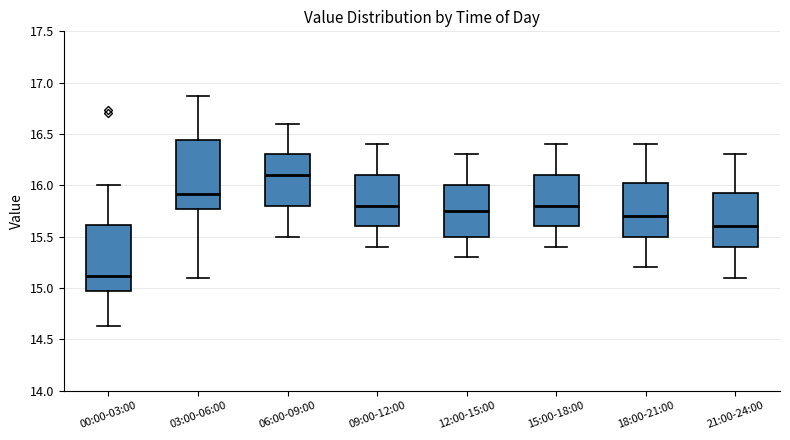

Which box's median line is the lowest?

00:00-03:00